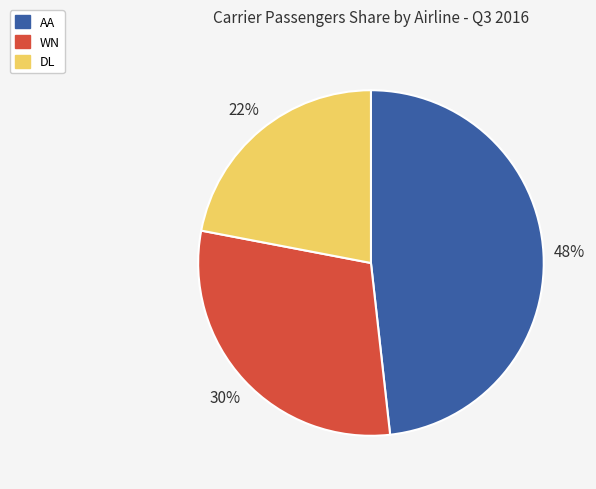

Is there a majority slice in this chart?

No